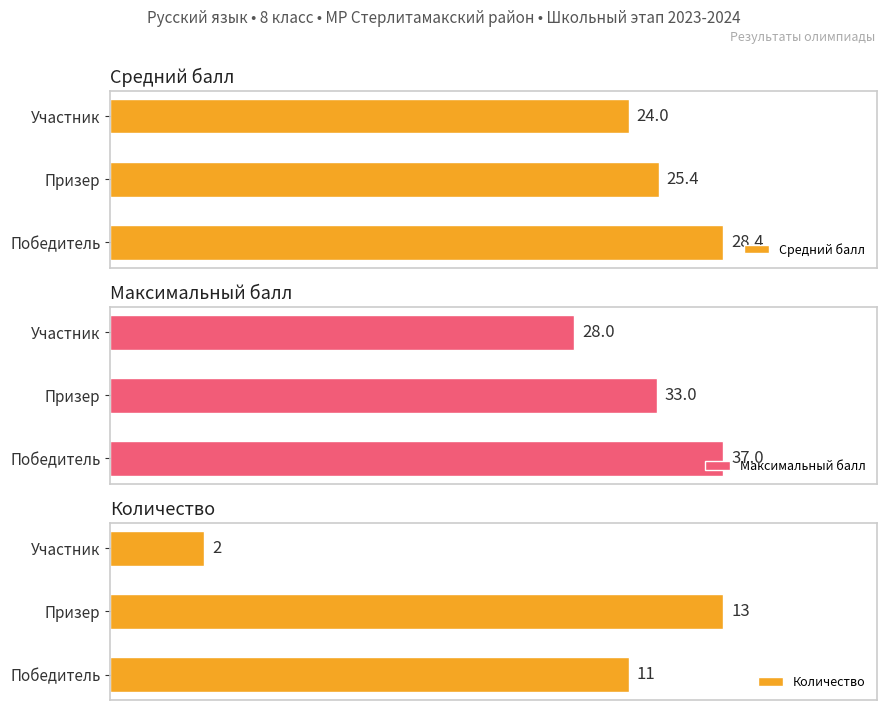

At which label is Максимальный балл closest to 32?

Призер